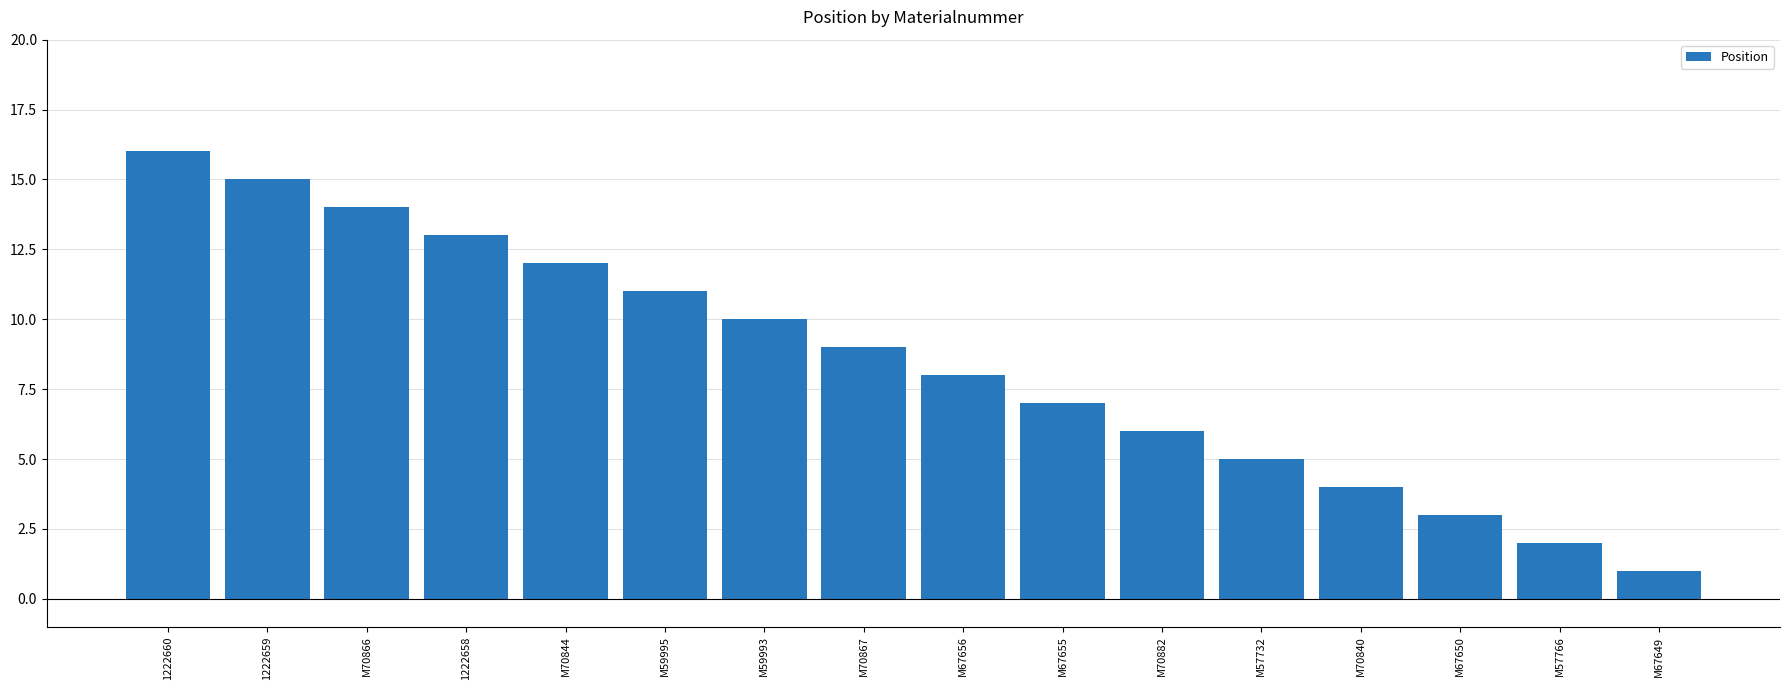

Between M70866 and M67649, which is larger?

M70866